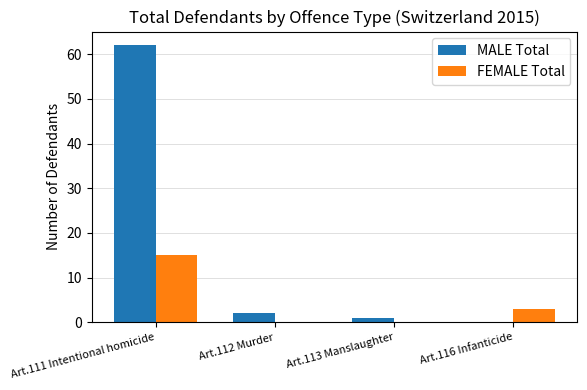

Which series changed the most between Art.111 Intentional homicide and Art.116 Infanticide?

MALE Total